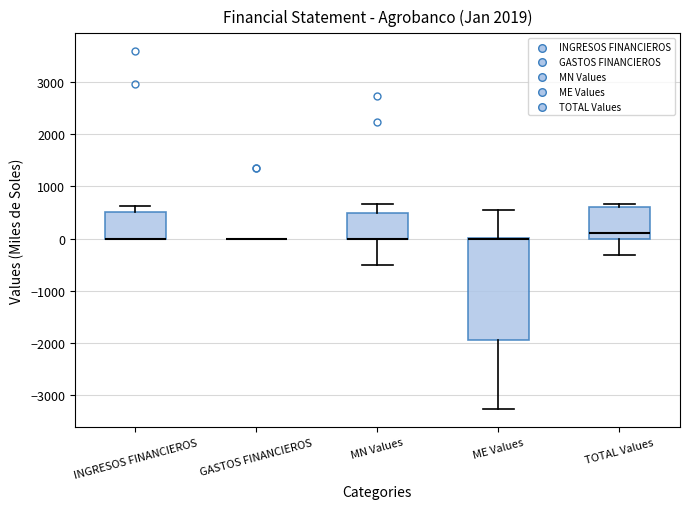

Reading left to right, transcribe this box plot: for each box, give where its median line is, the range the box spans, and where its two whiskers end, as read against the y-axis. The values are not printed on the chart, so give them approximately, as read against the axis.

INGRESOS FINANCIEROS: median 0 (drawn on the box's lower edge), box 0 to 500, whiskers 0 to 600
GASTOS FINANCIEROS: box collapsed to a line at 0, whiskers 0 to 0
MN Values: median 0 (drawn on the box's lower edge), box 0 to 500, whiskers -500 to 700
ME Values: median 0 (drawn on the box's upper edge), box -1900 to 0, whiskers -3300 to 600
TOTAL Values: median 100, box 0 to 600, whiskers -300 to 700